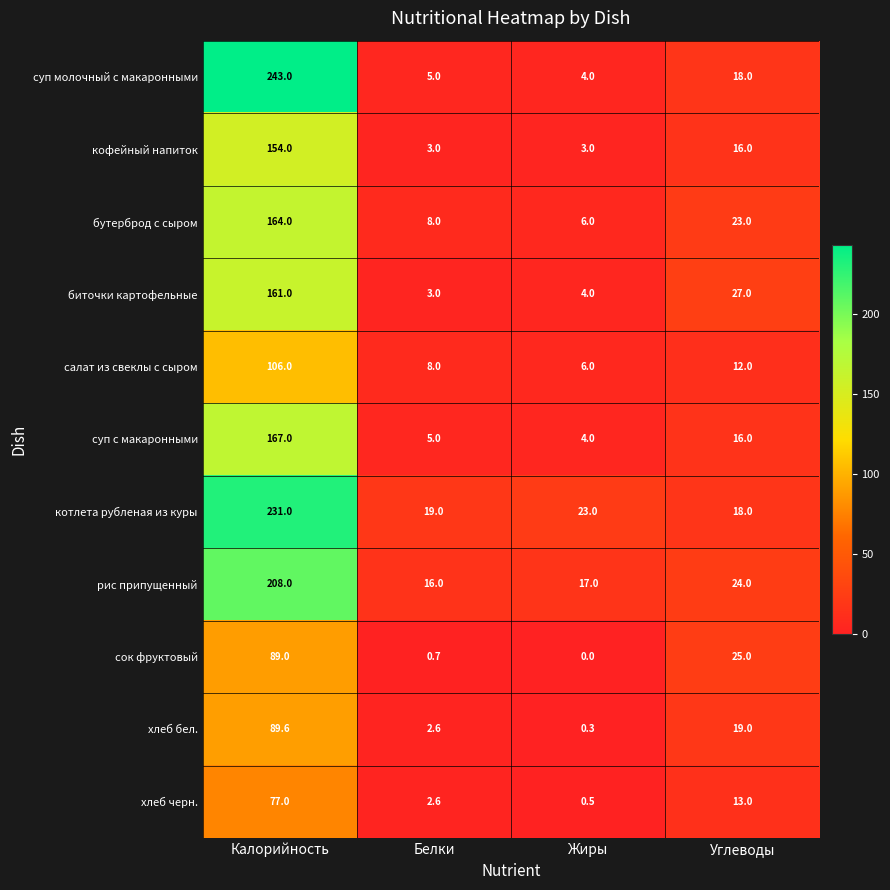

Which category has the lowest value in the суп молочный с макаронными series?

Жиры